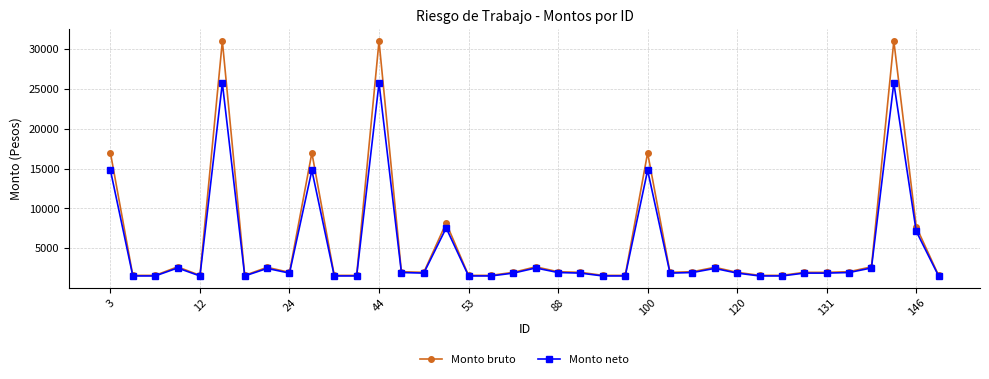

What is the value of the Monto neto point at the 1st from the left?

14796.6